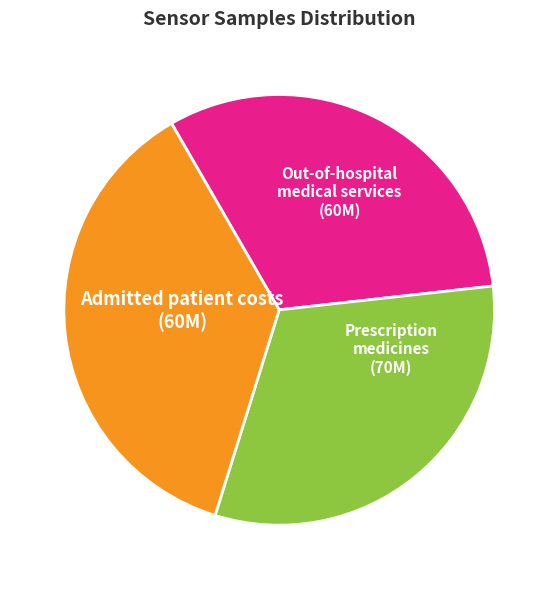

Do Prescription medicines and Out-of-hospital medical services together represent more than half of the pie?

Yes